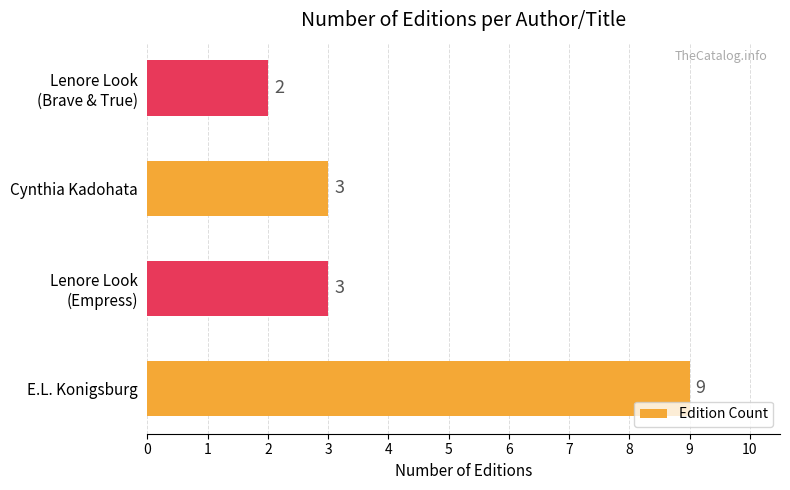

What is the greatest value displayed?

9